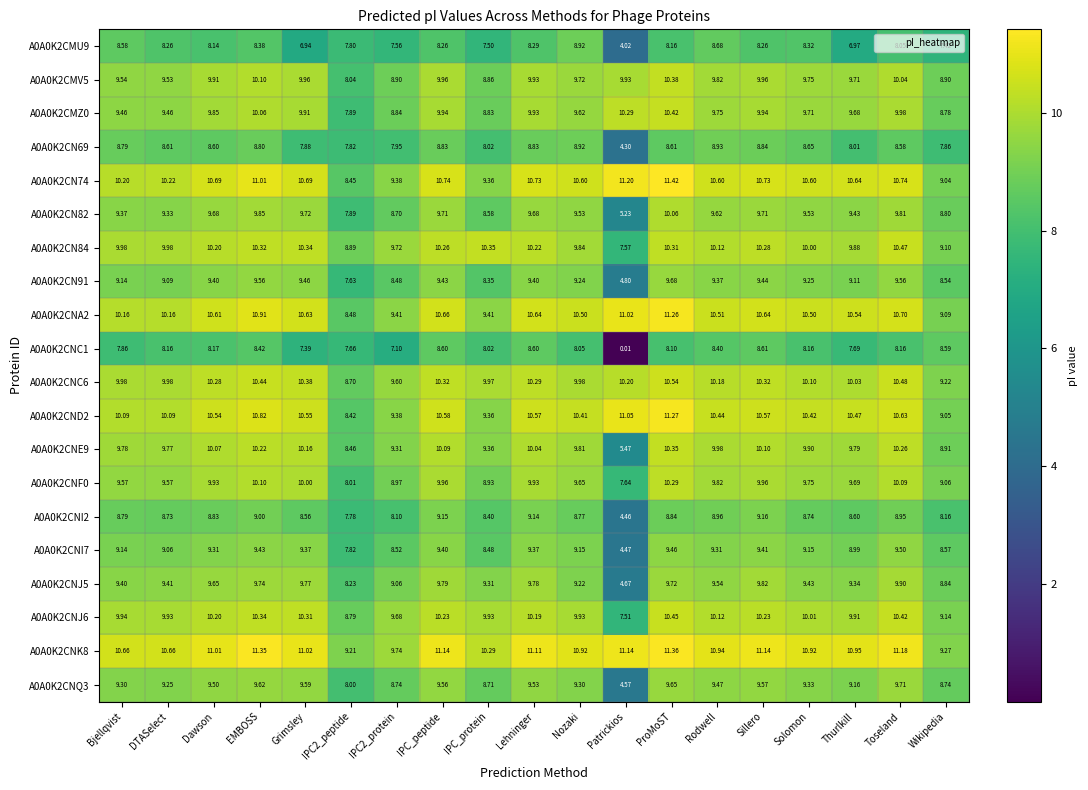

At which category does the chart reach its minimum across all series?

Patrickios